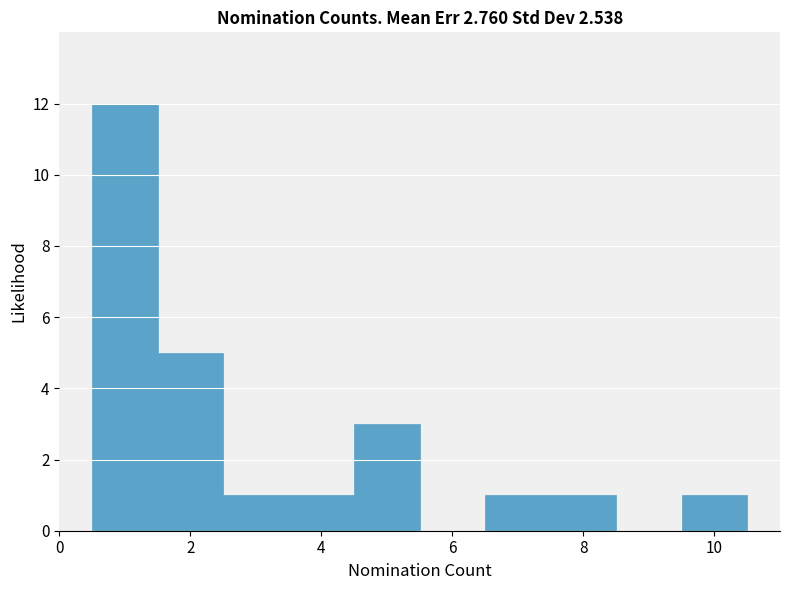

Reading left to right, transcribe this chart: for each bar, give the range it covers on the x-axis and its height. Neither the bar edges nor the heights are printed on the chart, so give them approximately, as read against the axes.

0.5 to 1.5: 12
1.5 to 2.5: 5
2.5 to 3.5: 1
3.5 to 4.5: 1
4.5 to 5.5: 3
5.5 to 6.5: 0
6.5 to 7.5: 1
7.5 to 8.5: 1
8.5 to 9.5: 0
9.5 to 10.5: 1